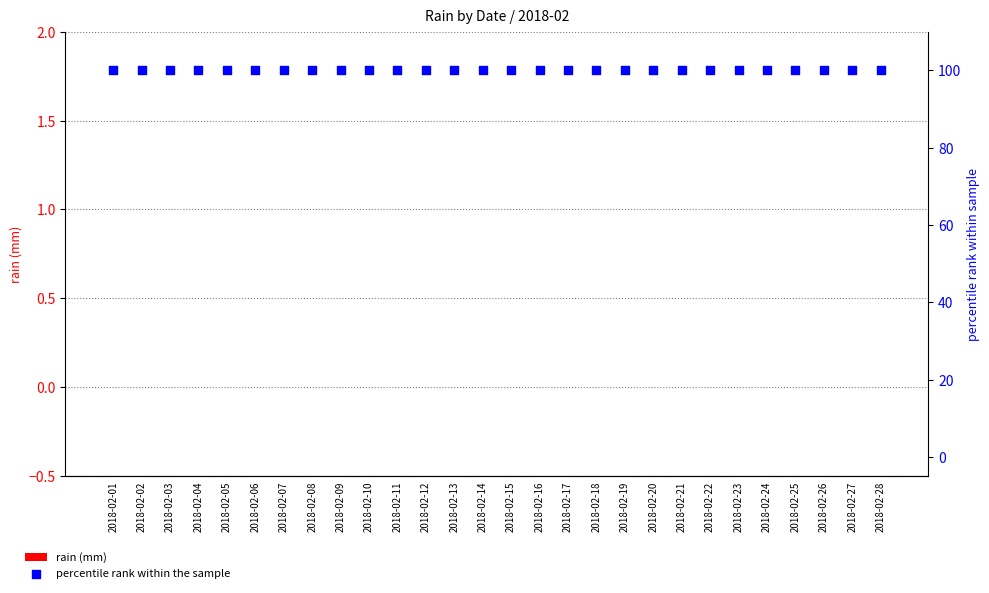

Which series contains the highest Y value?

percentile rank within the sample